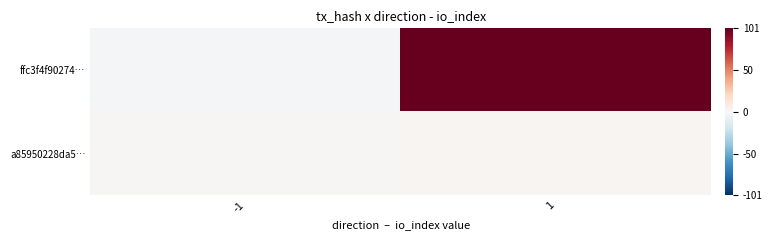

Count the number of data series in this chart.

2